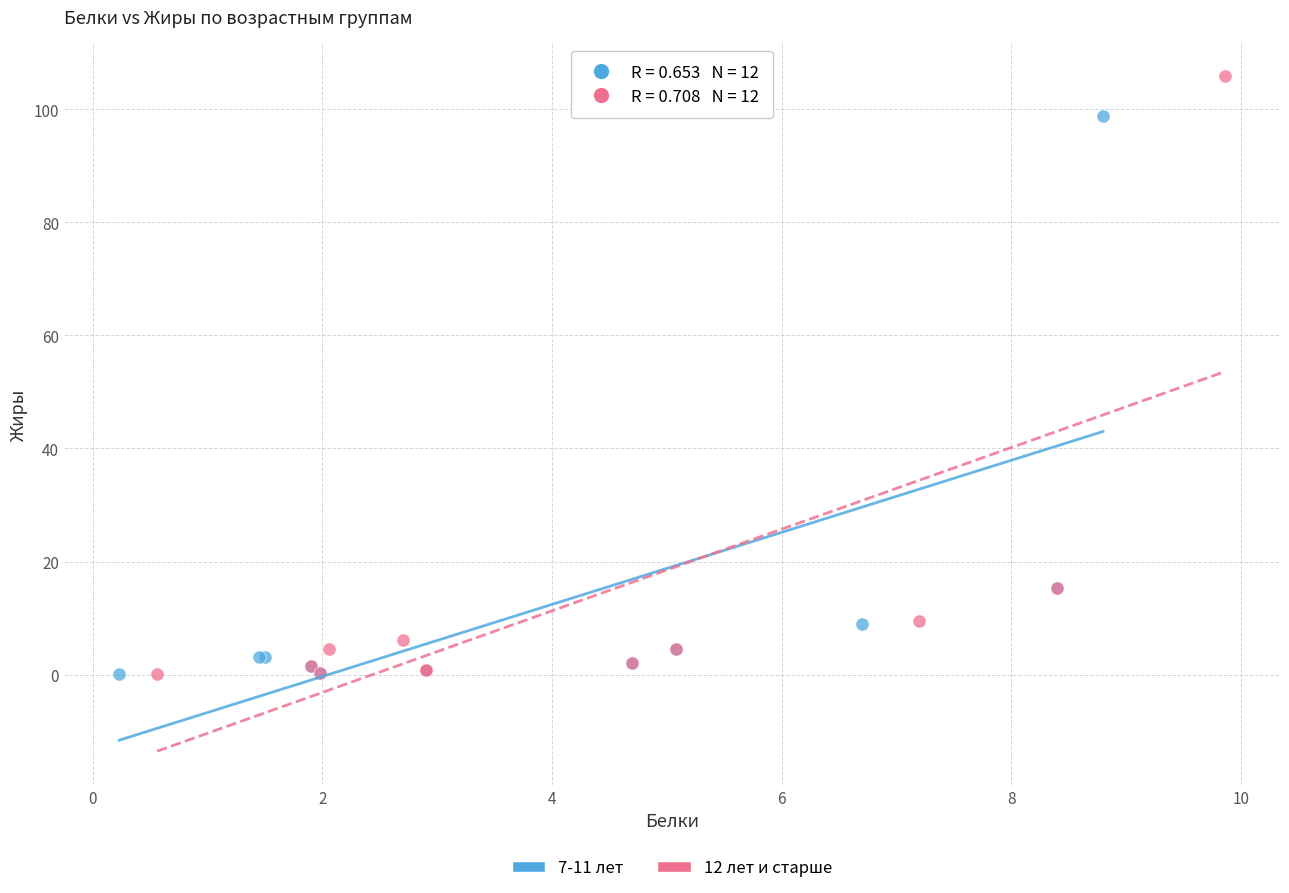

What are all the series names shown in the legend?

7-11 лет, 12 лет и старше